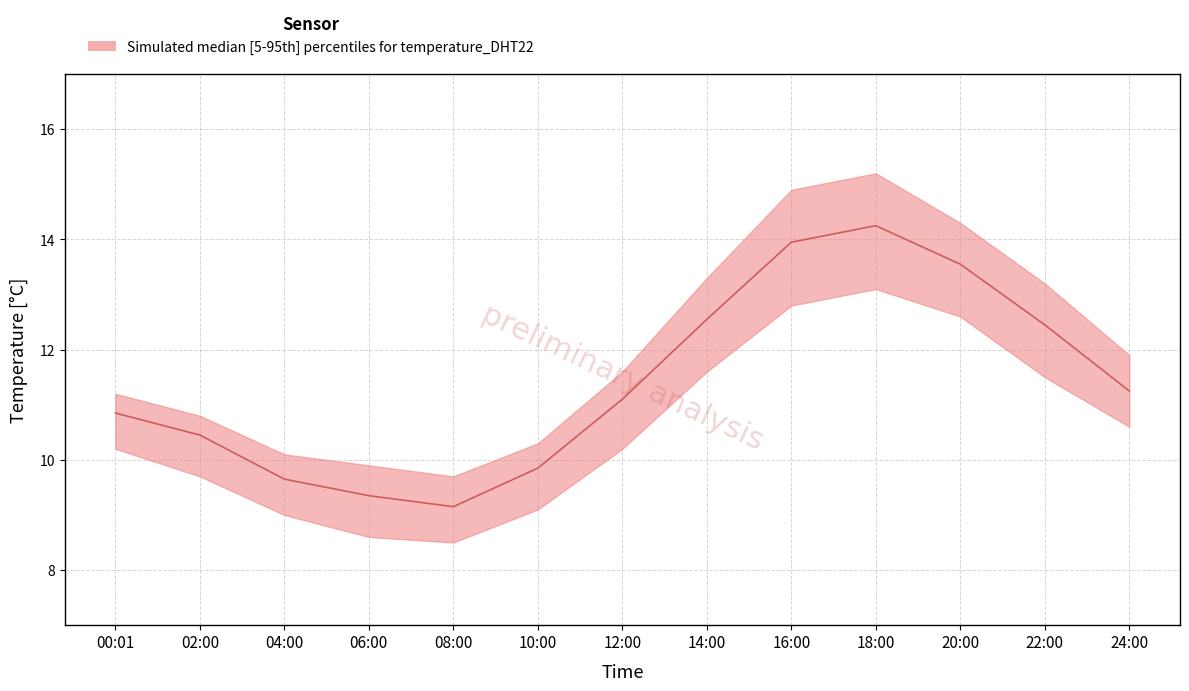

Which category has the highest value across all series?

18:00